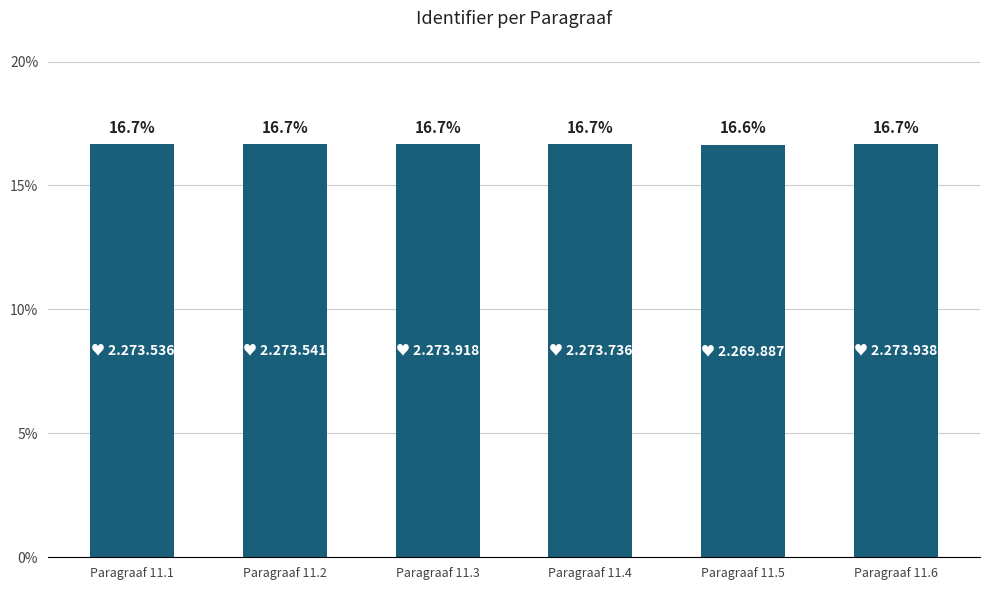

Which label corresponds to the smallest value in the chart?

Paragraaf 11.5